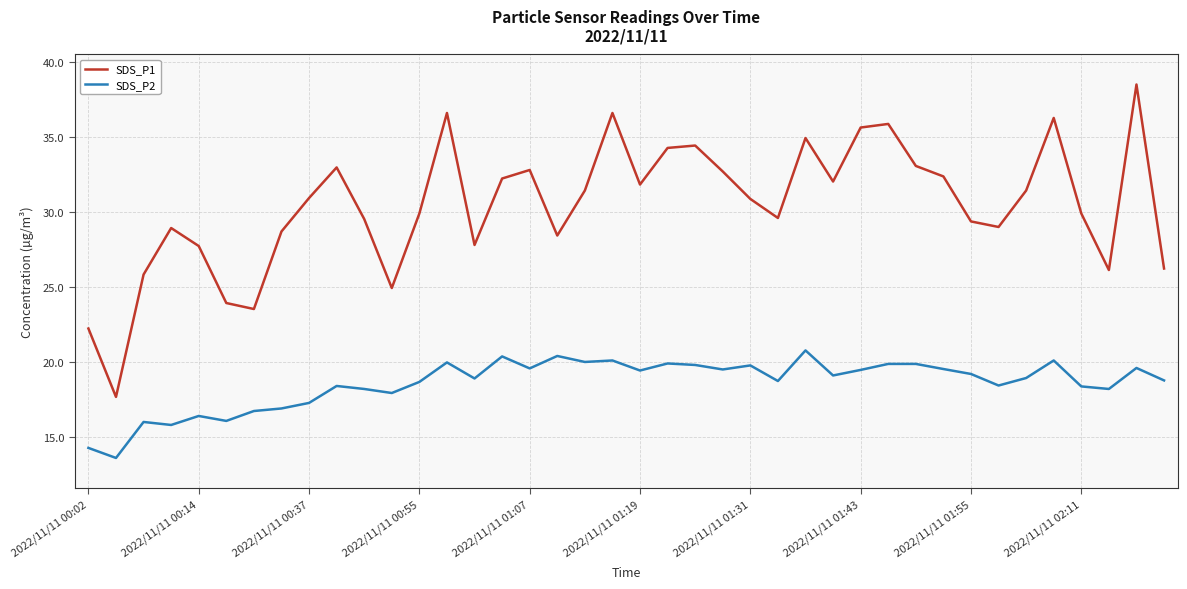

How many interior local valleys does the SDS_P1 series have?

10